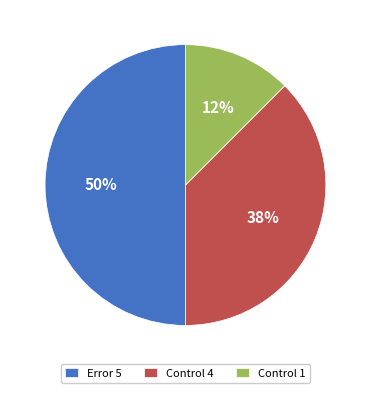

Rank the categories by value from highest to lowest.

Error 5, Control 4, Control 1